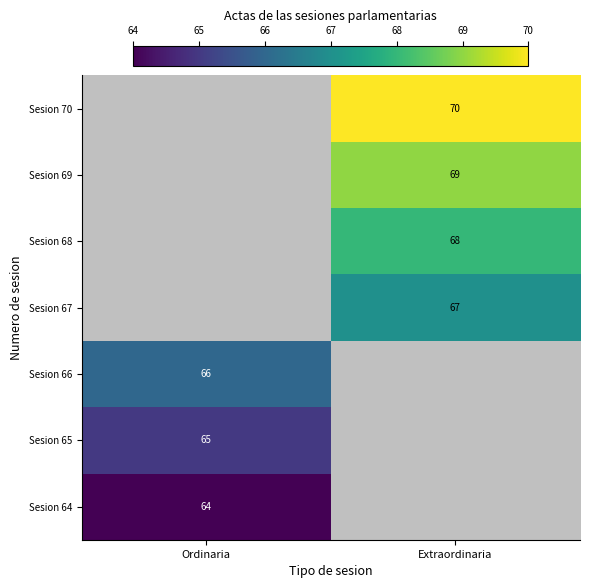

True or false: Sesion 65 has a value of 65 at Ordinaria.

True